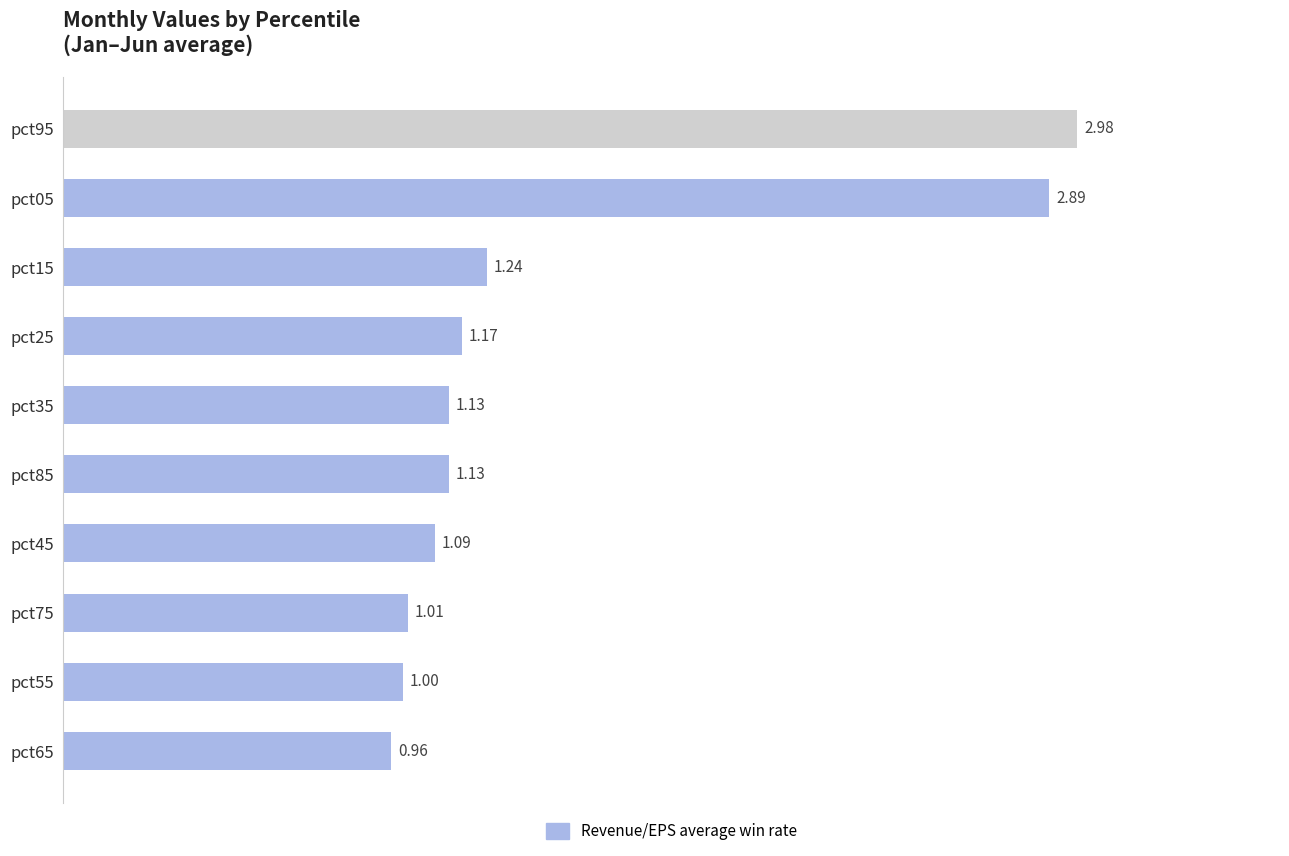

What is the average value?

1.5